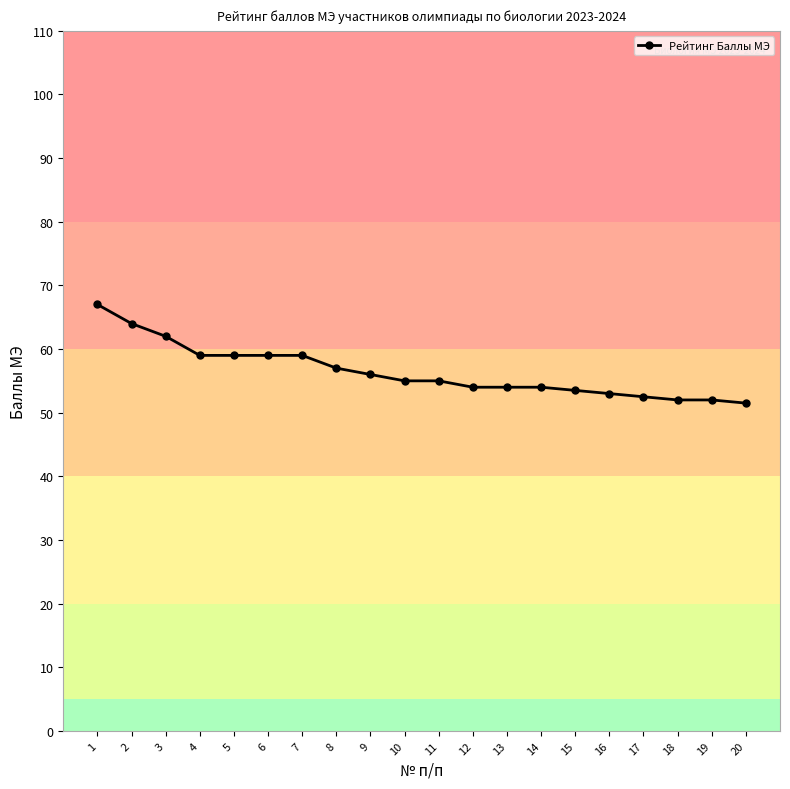

What is the value of the 19th point from the left?

52.0